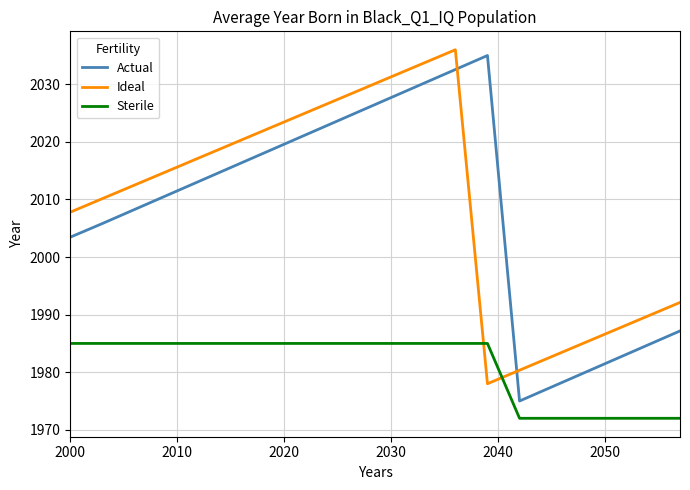

True or false: Sterile and Ideal intersect in this chart.

True